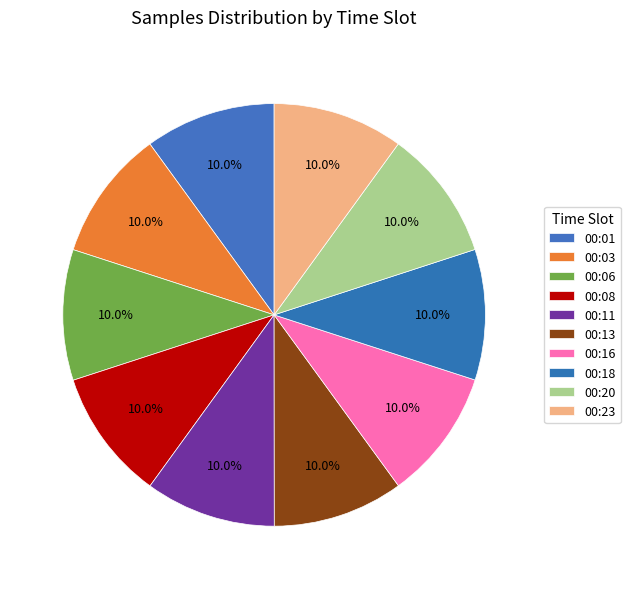

How many slices are in this pie chart?

10